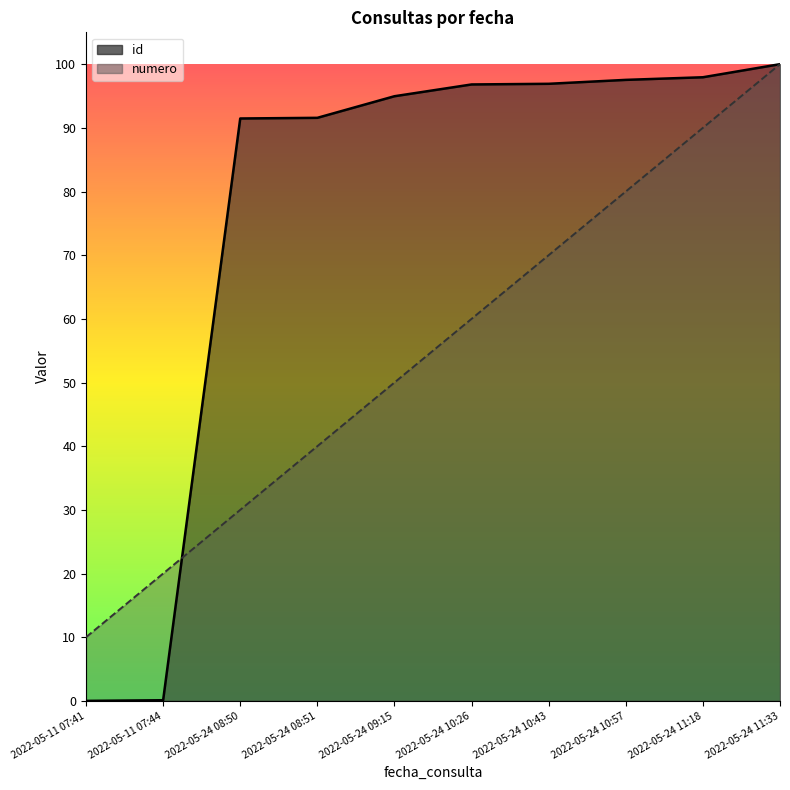

How many lines are shown in the chart?

2